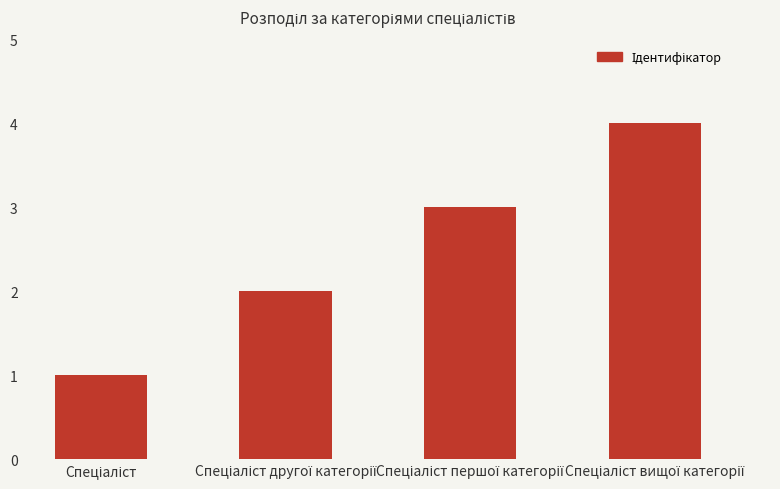

What is the sum of all values?

10